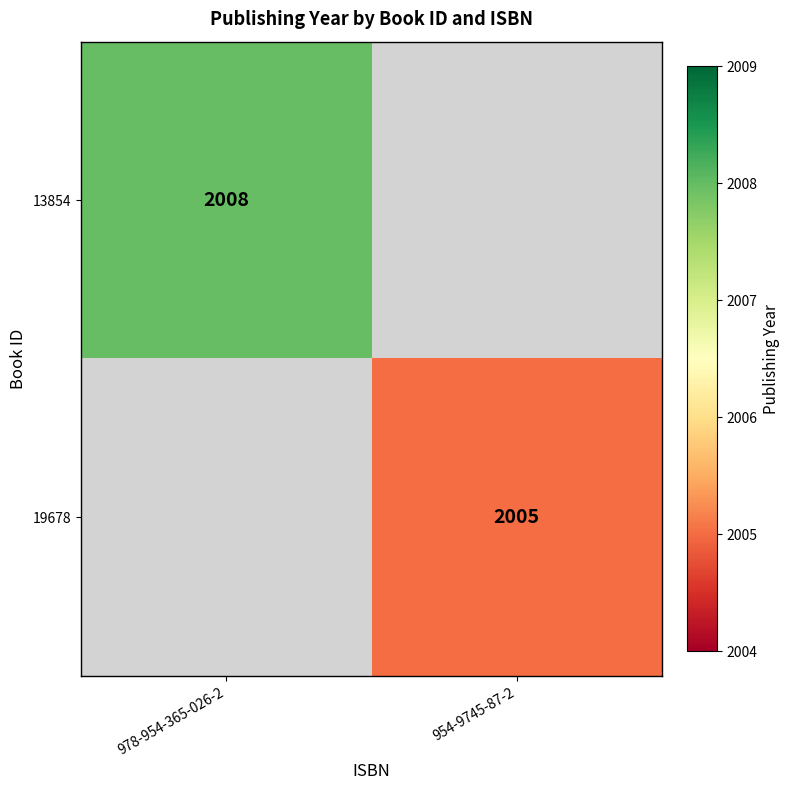

The 13854 series shows 2008 at 978-954-365-026-2. True or false?

True